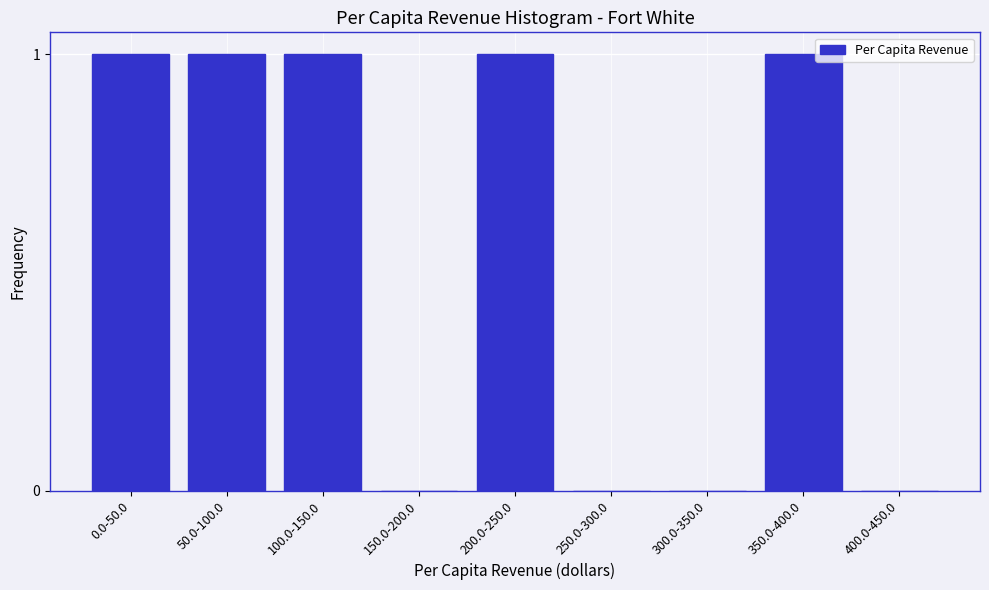

Reading left to right, what are all the values shown in this chart?

0.0-50.0=1	50.0-100.0=1	100.0-150.0=1	150.0-200.0=0	200.0-250.0=1	250.0-300.0=0	300.0-350.0=0	350.0-400.0=1	400.0-450.0=0